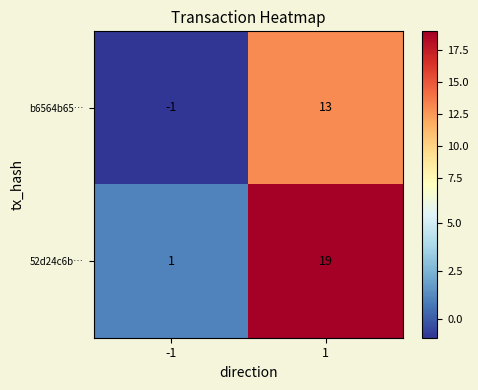

Which series has the widest spread of values?

52d24c6b…